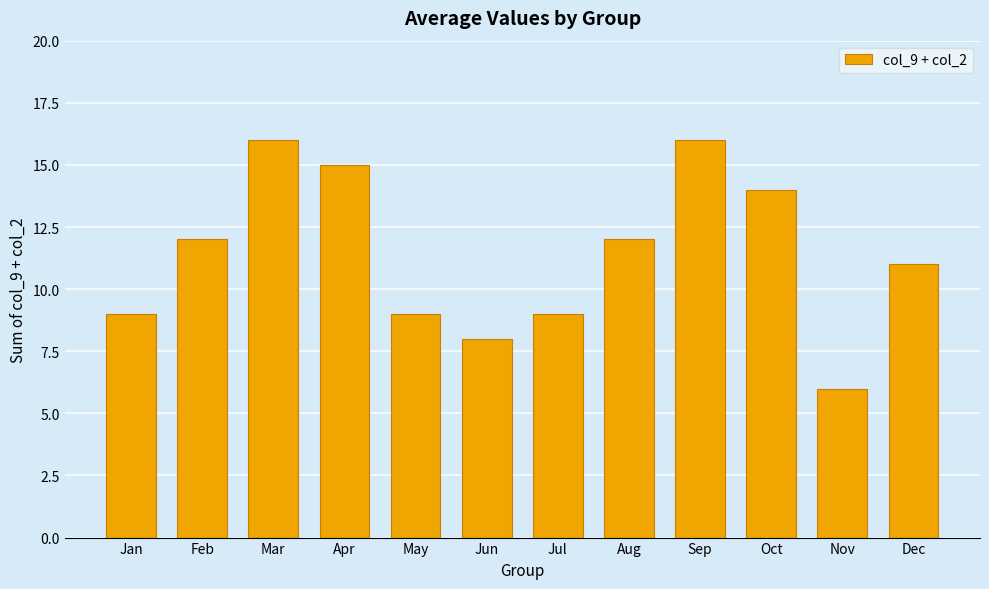

Reading left to right, what are all the values shown in this chart?

Jan=9	Feb=12	Mar=16	Apr=15	May=9	Jun=8	Jul=9	Aug=12	Sep=16	Oct=14	Nov=6	Dec=11